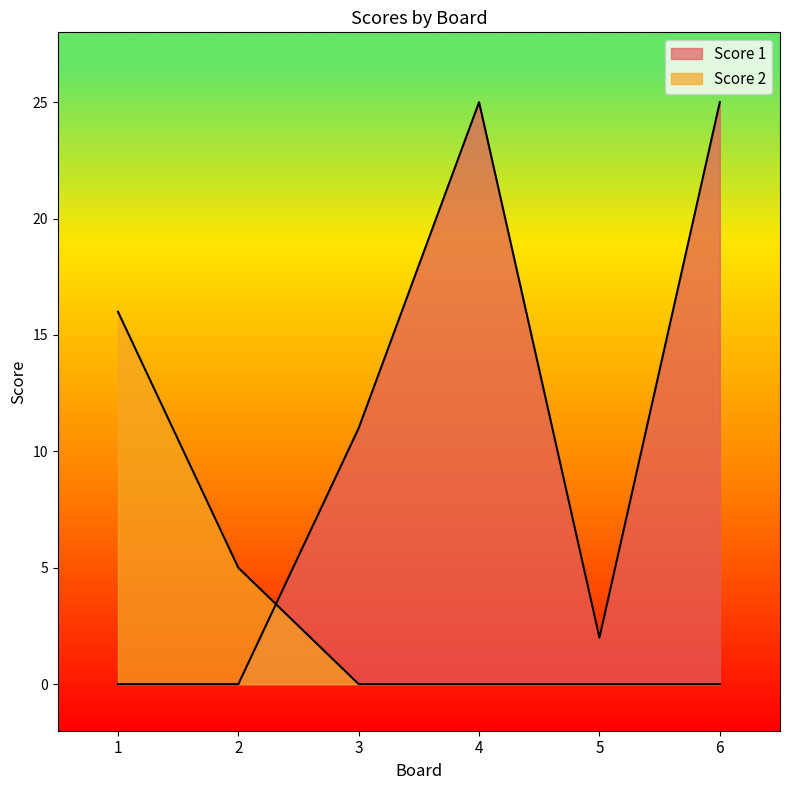

How many data points does each series have?

6